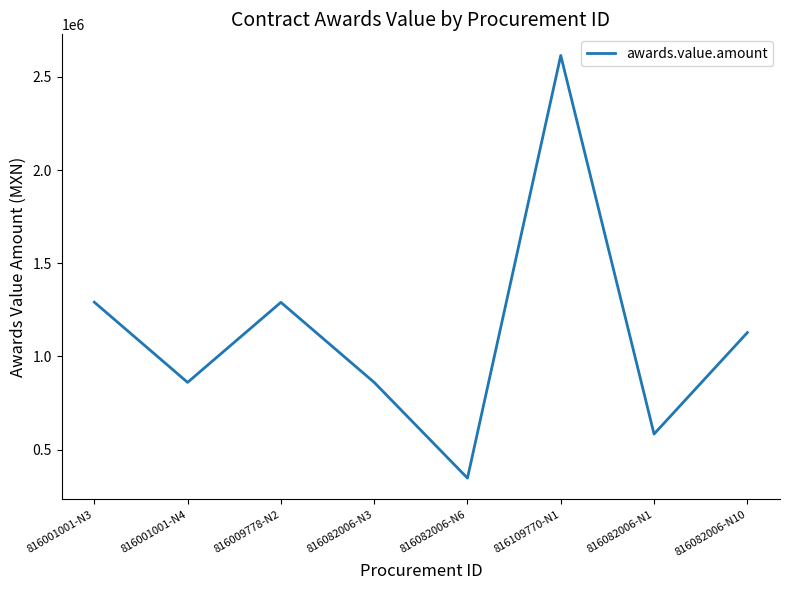

Approximately how many times larger is the value at 816001001-N3 compared to 816082006-N3?

1.5